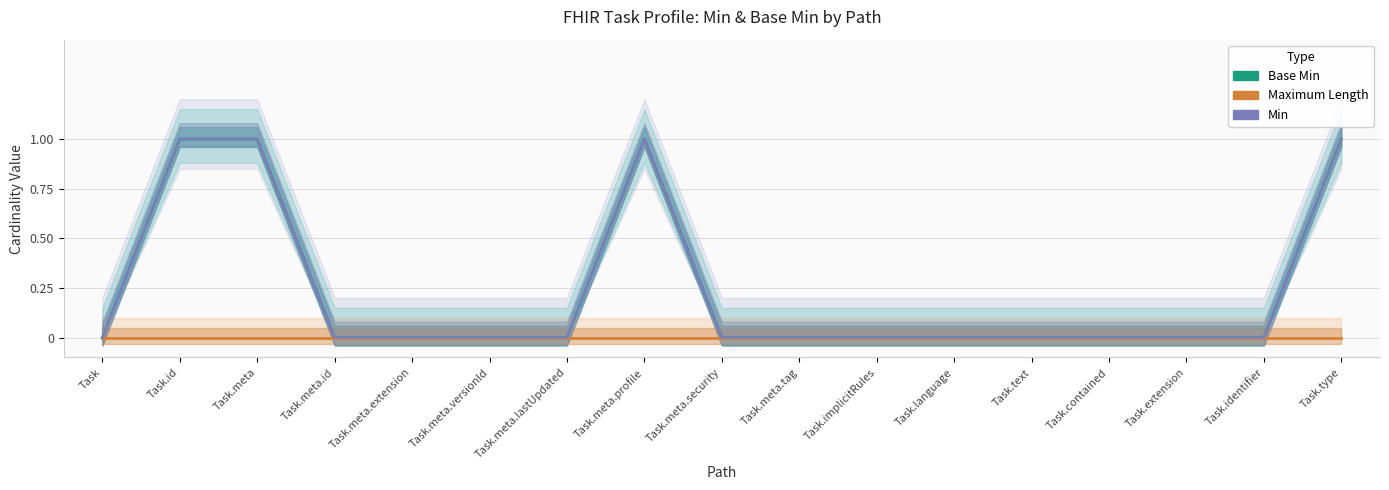

Is the value of Maximum Length at Task.implicitRules greater than the value of Base Min at Task.meta.extension?

No